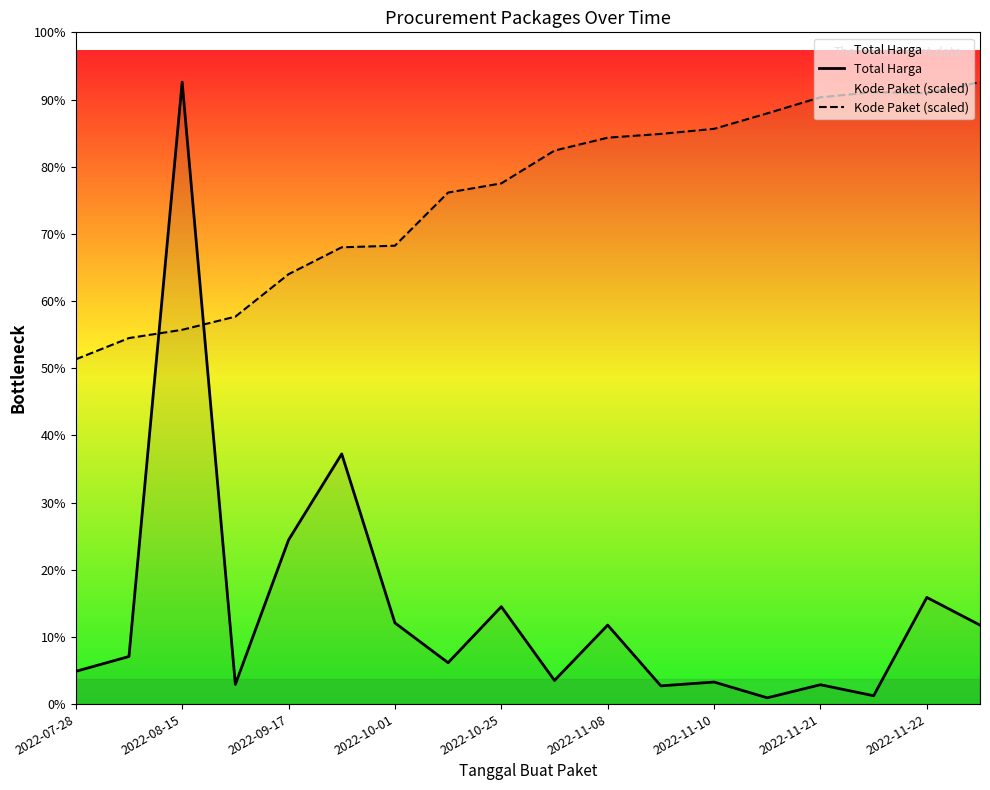

Which series has the widest spread of values?

Total Harga